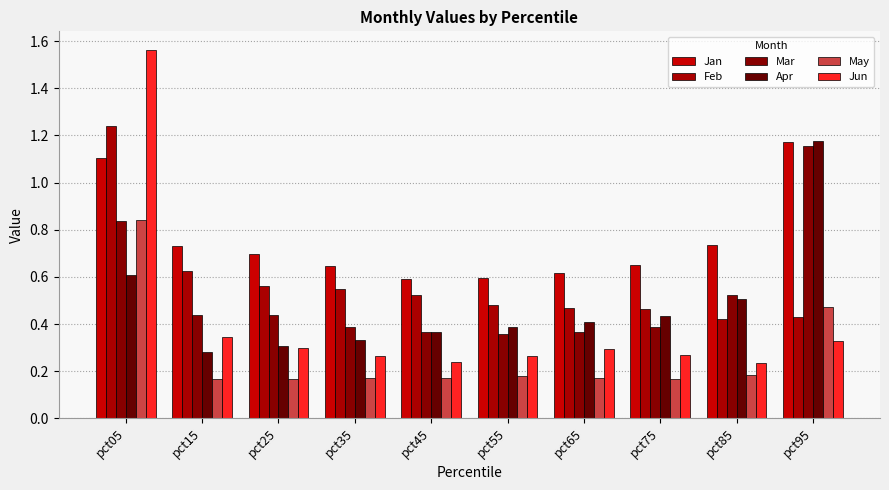

How many bars are there in total?

60